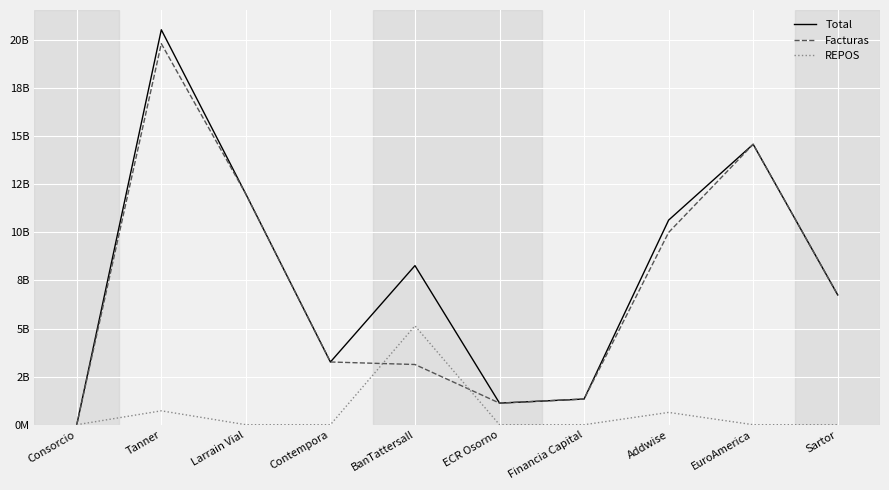

Which category has the highest value across all series?

Tanner